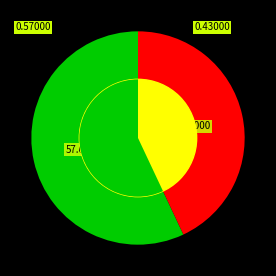

To the nearest percent, what is the difference between the largest and smallest slice percentages?

14%